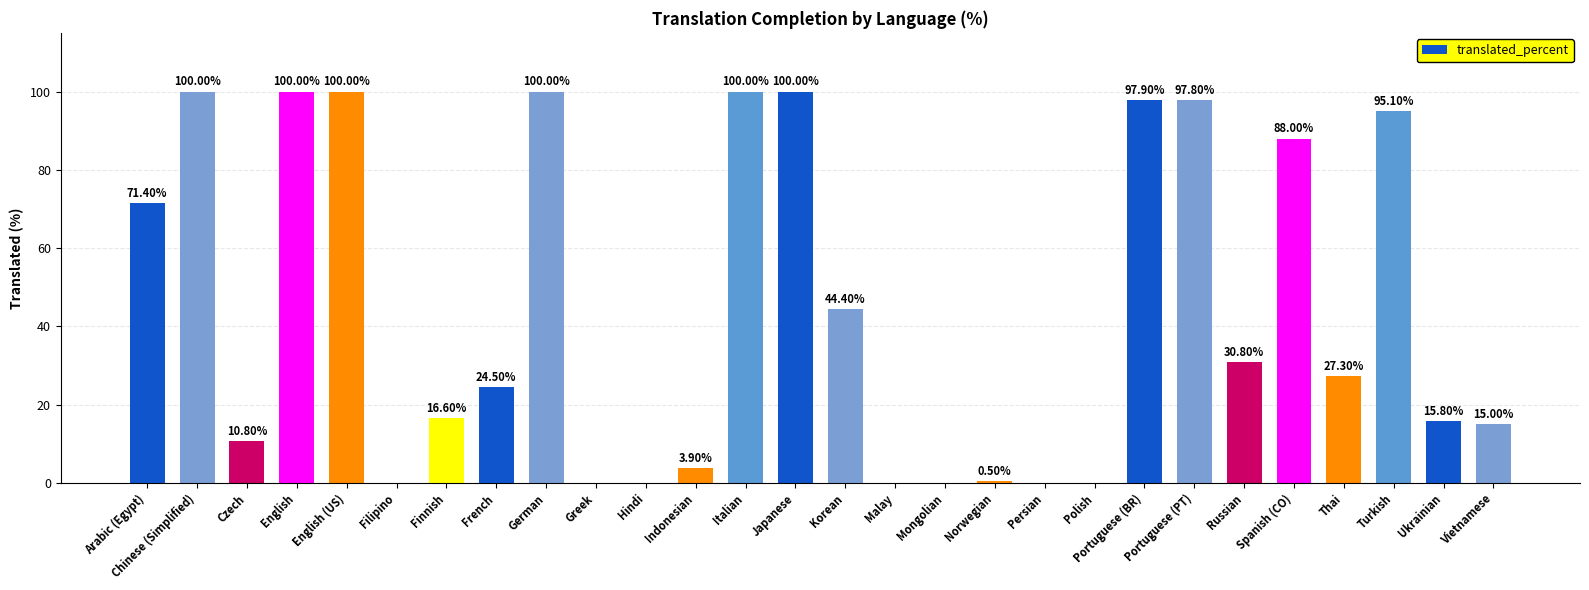

How many values exceed 27?

14